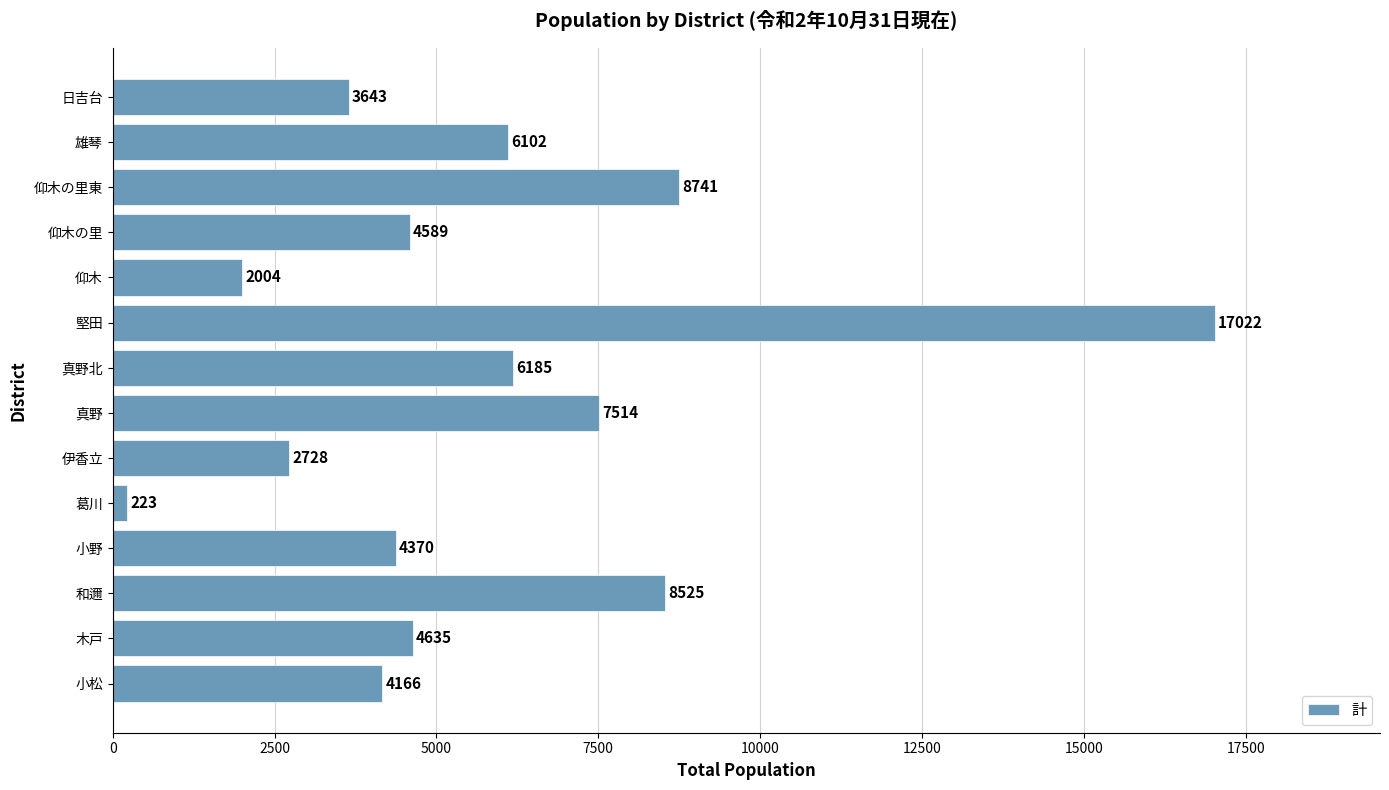

The value at 仰木 is 3183. True or false?

False